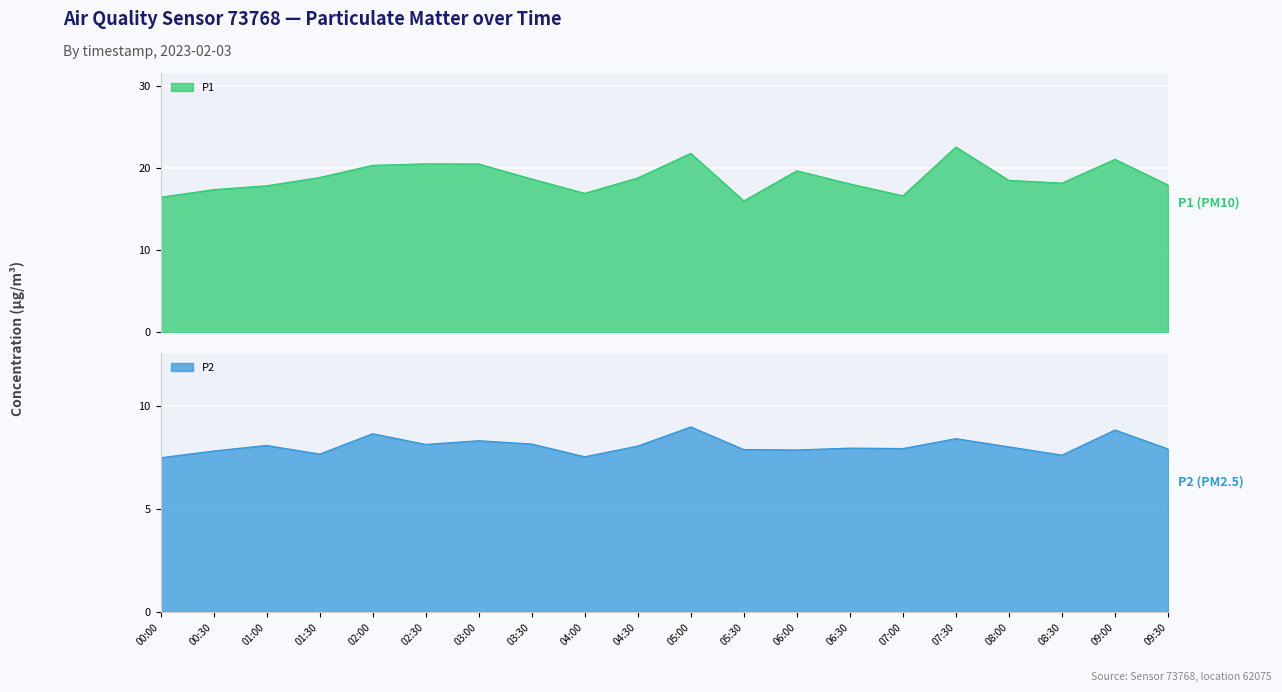

Read the P2 value at 04:30.

8.1